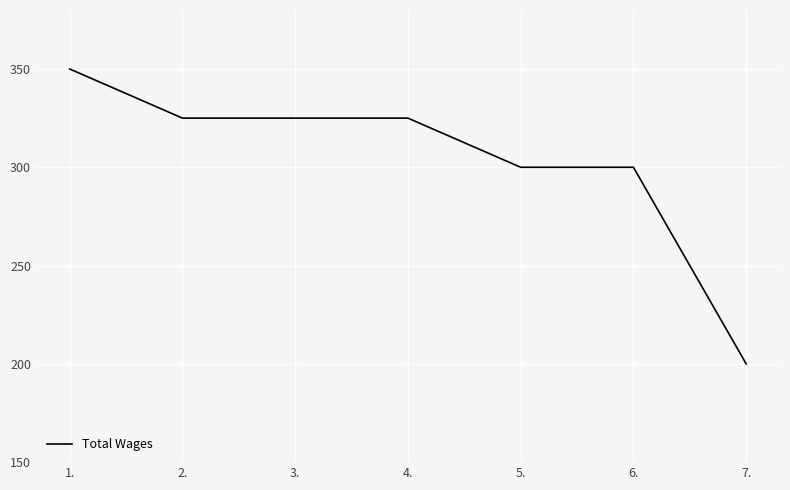

Reading left to right, transcribe all the data shown in this chart.

350	325	325	325	300	300	200